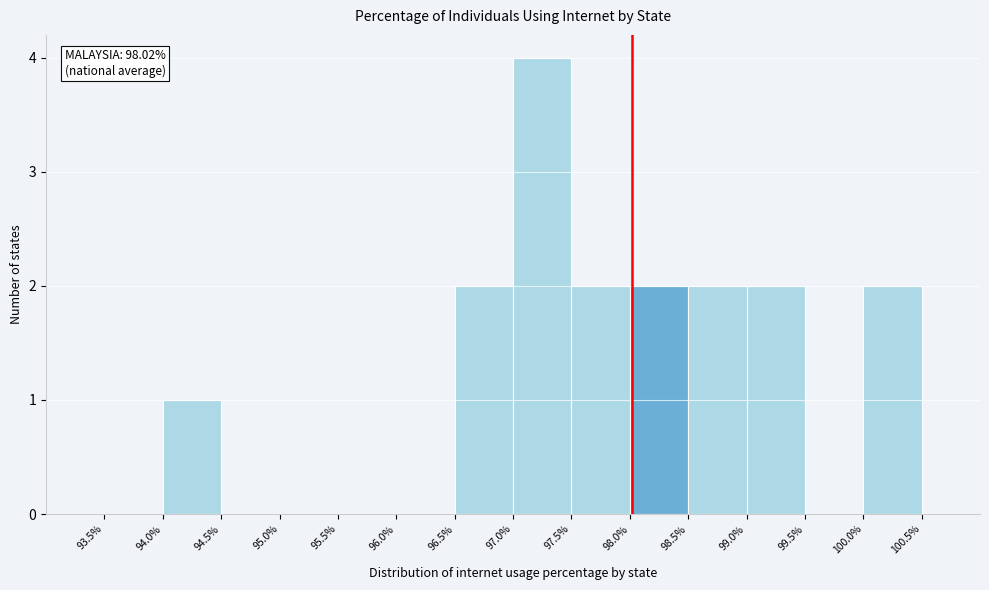

Over which range of the x-axis is the bar tallest?

97.0% to 97.5%